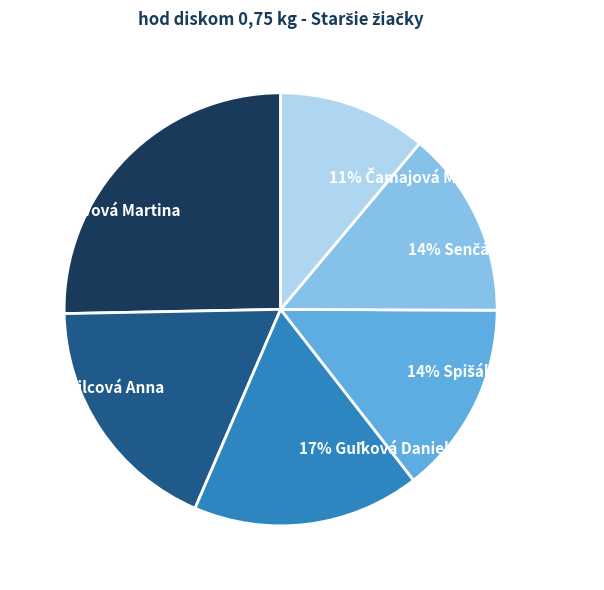

Count the number of slices in the pie.

6